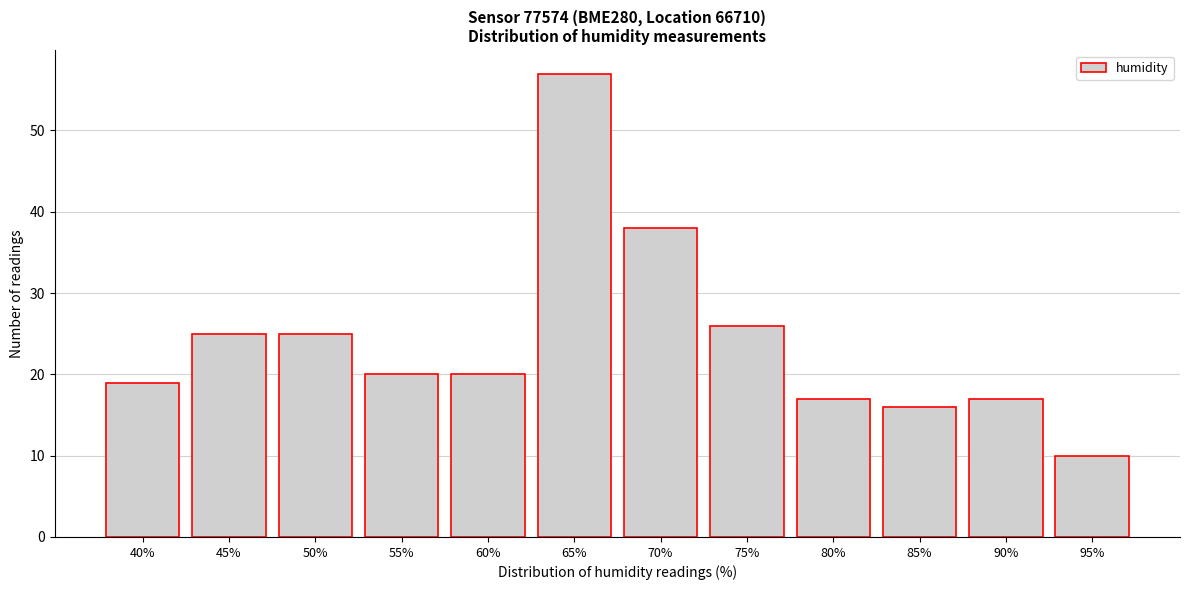

Reading right to left, what are all the values shown in this chart?

95%=10	90%=17	85%=16	80%=17	75%=26	70%=38	65%=57	60%=20	55%=20	50%=25	45%=25	40%=19